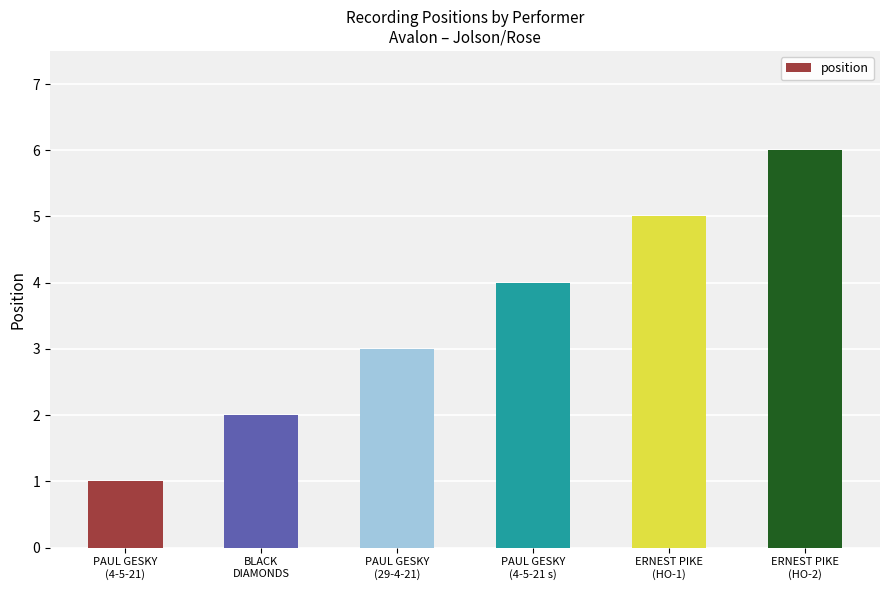

What is the label of the 5th bar from the left?

ERNEST PIKE
(HO-1)